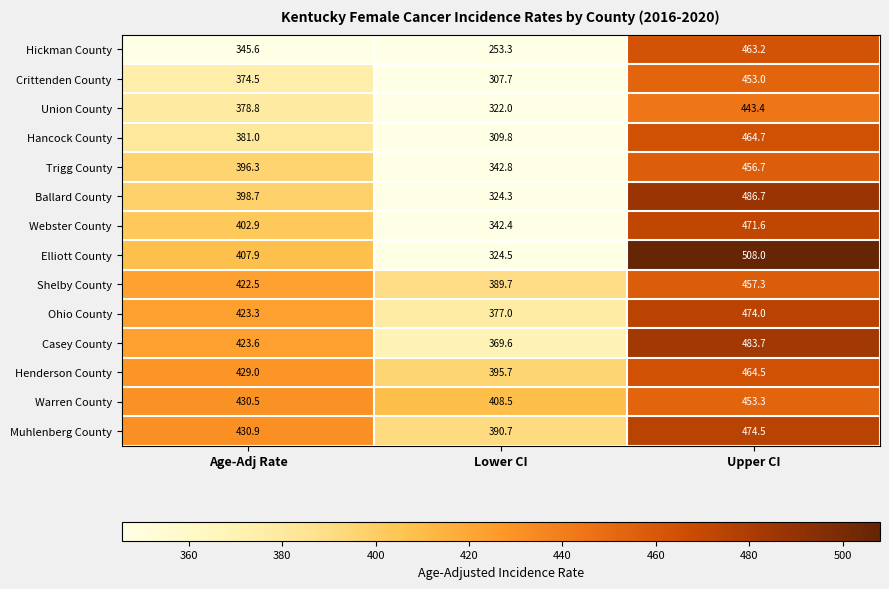

What is the total value across all series at Lower CI?

4858.0